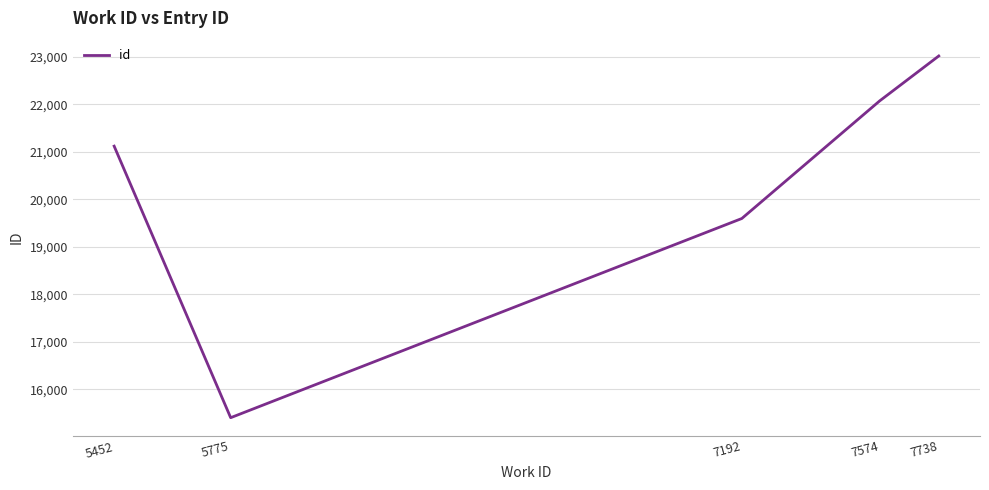

What is the ratio of the value at 5775 to the value at 7738?

0.7